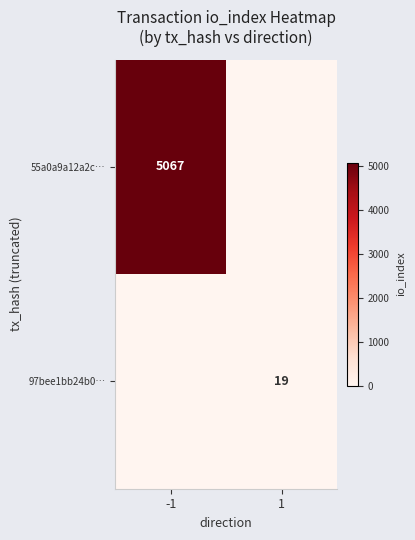

Between 1 and -1, which is larger?

-1